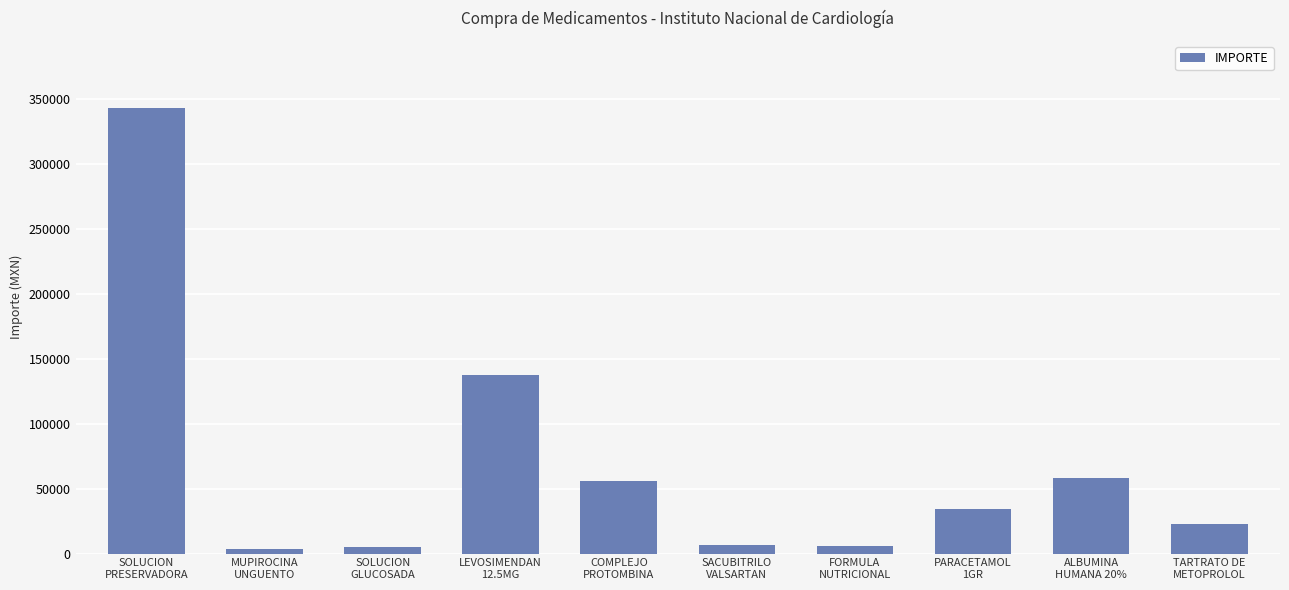

What is the average value?

67193.4